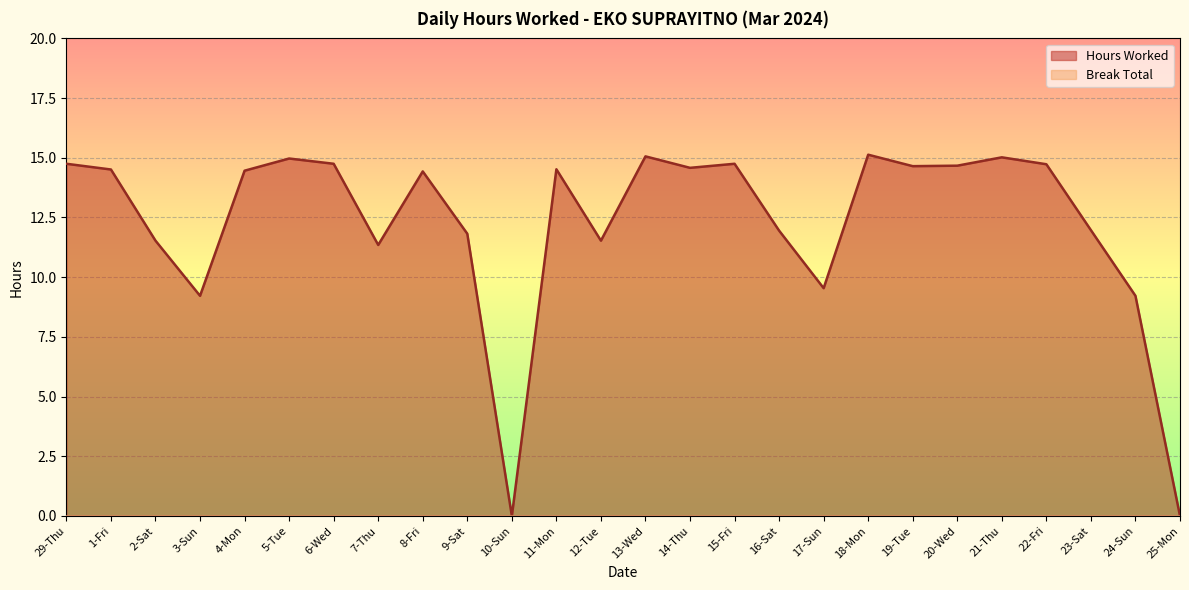

Between 23-Sat and 15-Fri, which is larger?

15-Fri